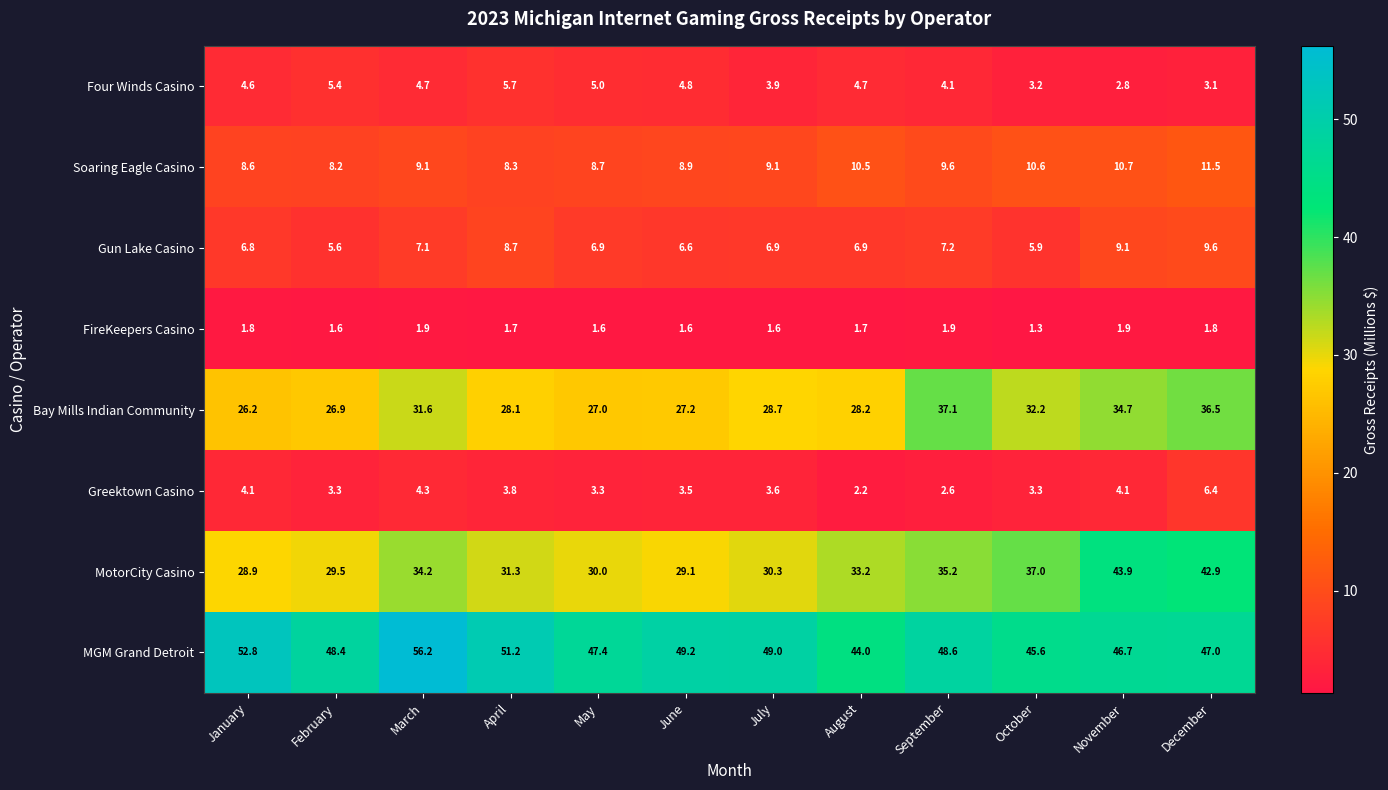

What is the difference between the maximum and minimum values in the Soaring Eagle Casino series?

3.3